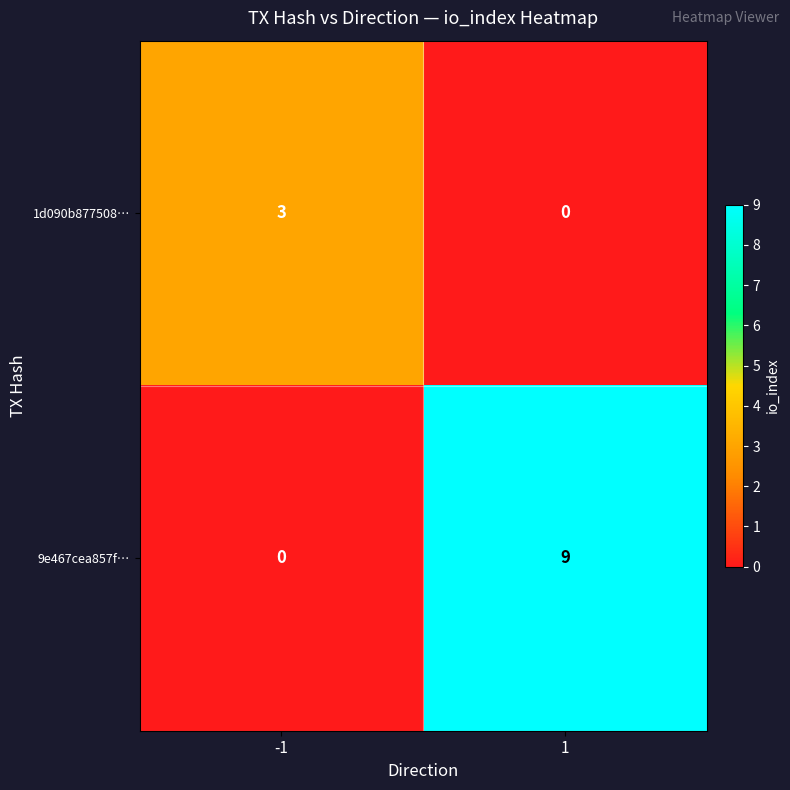

What is the spread (max minus min) of values at 1?

9